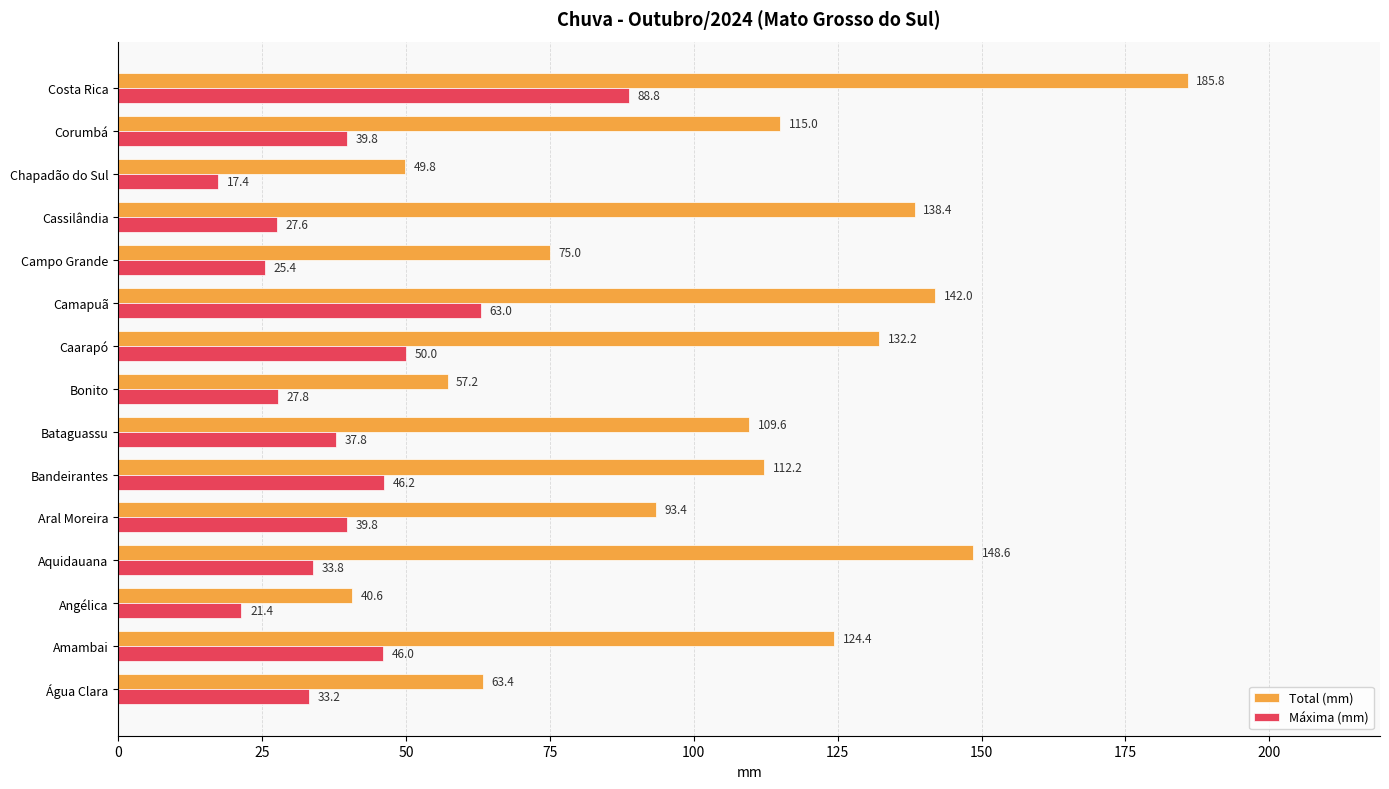

What is the maximum value for Total (mm)?

185.8